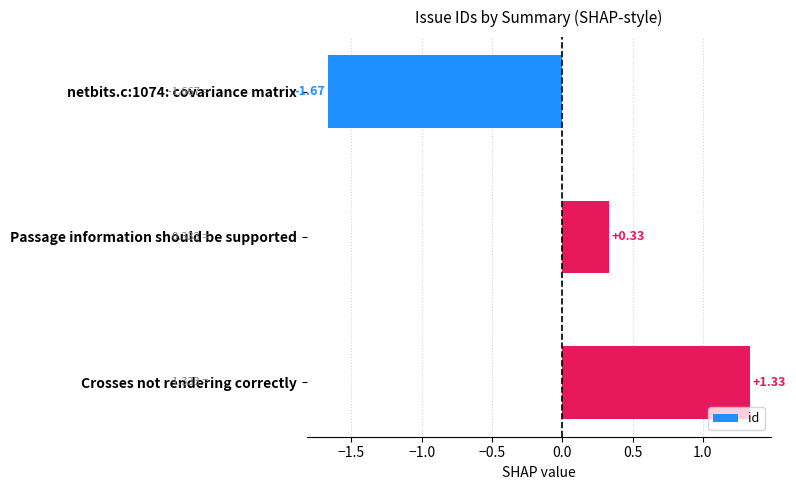

What is the change in value from netbits.c:1074: covariance matrix to Passage information should be supported?

+2.0